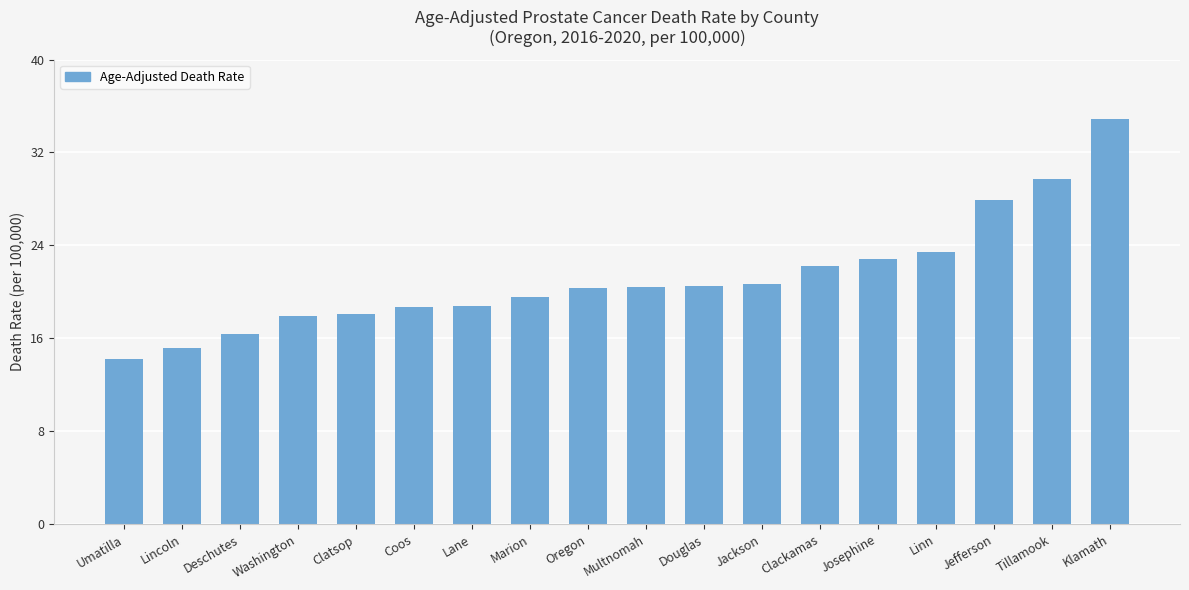

What is the average value?

21.2